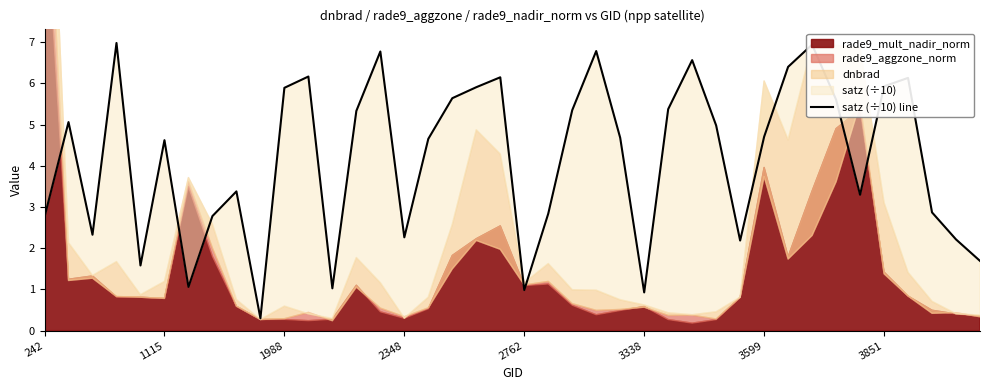

What is the change in value from 2348 to 33?

-1.4